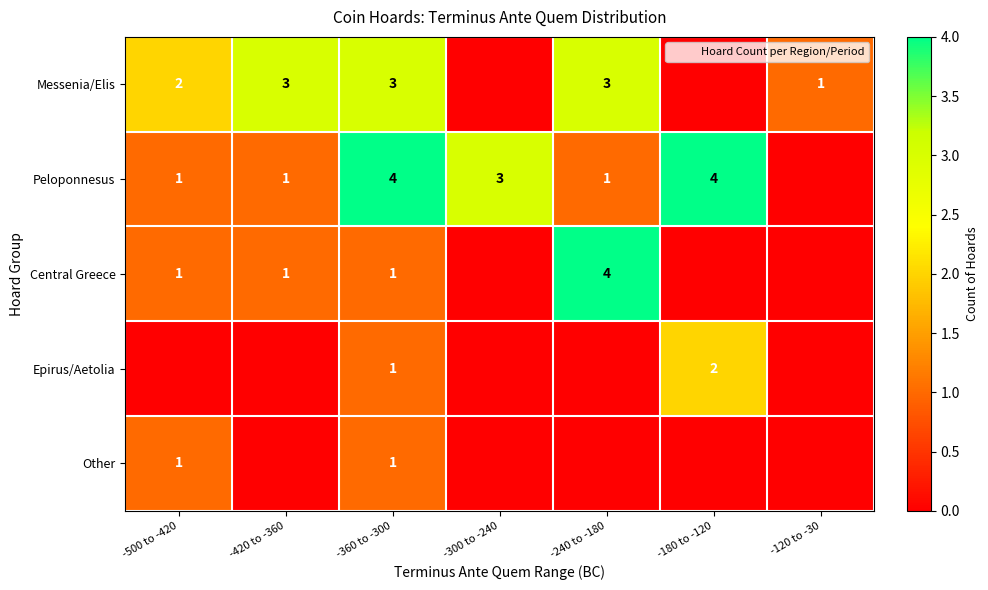

Is the value of Peloponnesus at -180 to -120 greater than the value of Messenia/Elis at -500 to -420?

Yes